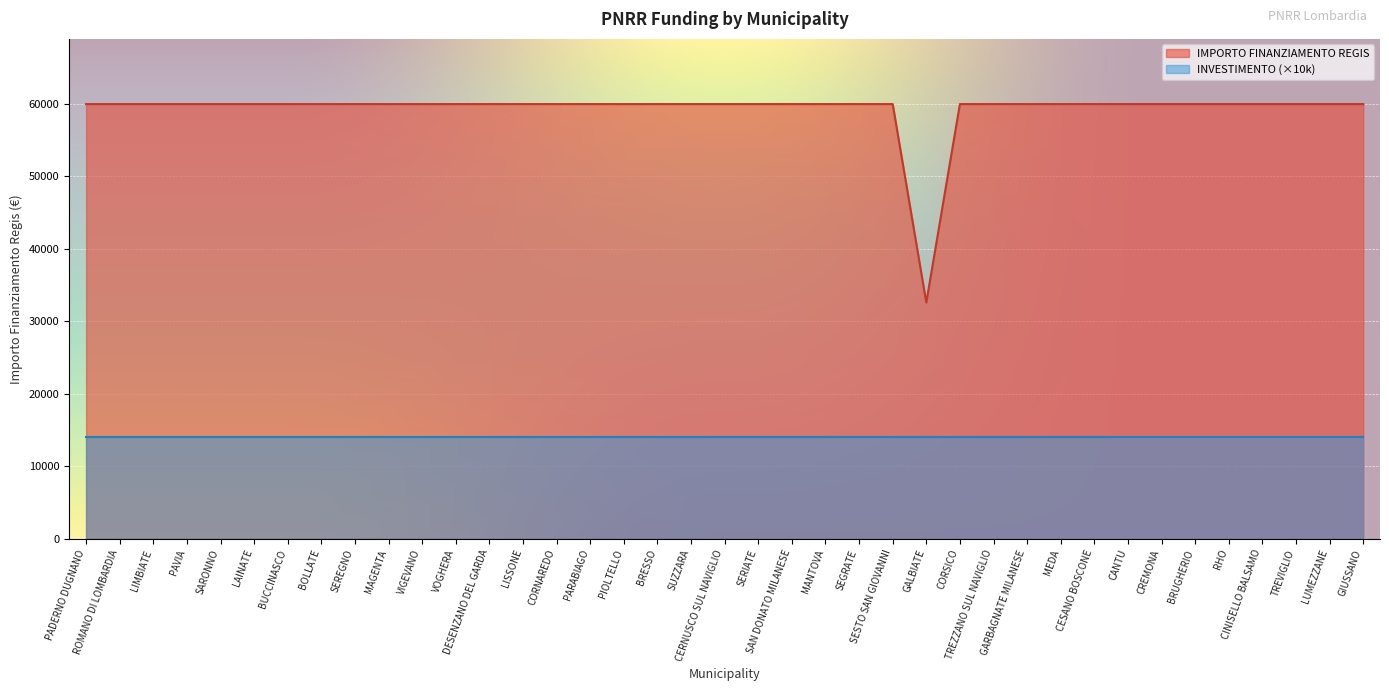

List the labels in order of value, largest first.

PADERNO DUGNANO, ROMANO DI LOMBARDIA, LIMBIATE, PAVIA, SARONNO, LAINATE, BUCCINASCO, BOLLATE, SEREGNO, MAGENTA, VIGEVANO, VOGHERA, DESENZANO DEL GARDA, LISSONE, CORNAREDO, PARABIAGO, PIOLTELLO, BRESSO, SUZZARA, CERNUSCO SUL NAVIGLIO, SERIATE, SAN DONATO MILANESE, MANTOVA, SEGRATE, SESTO SAN GIOVANNI, CORSICO, TREZZANO SUL NAVIGLIO, GARBAGNATE MILANESE, MEDA, CESANO BOSCONE, CANTU, CREMONA, BRUGHERIO, RHO, CINISELLO BALSAMO, TREVIGLIO, LUMEZZANE, GIUSSANO, GALBIATE